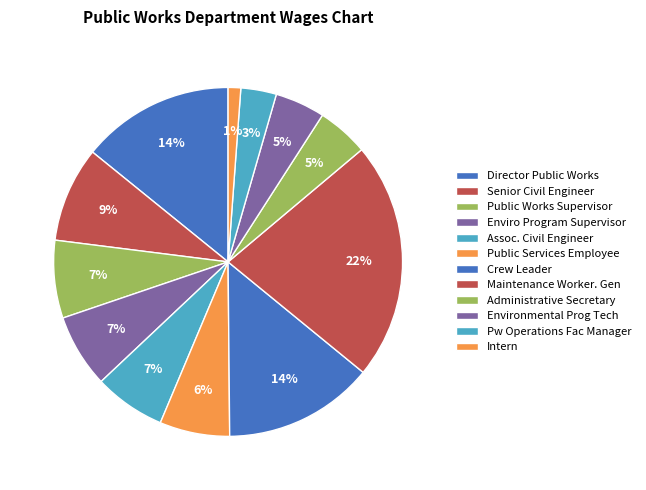

What percentage is the Public Works Supervisor slice, to the nearest percent?

7%